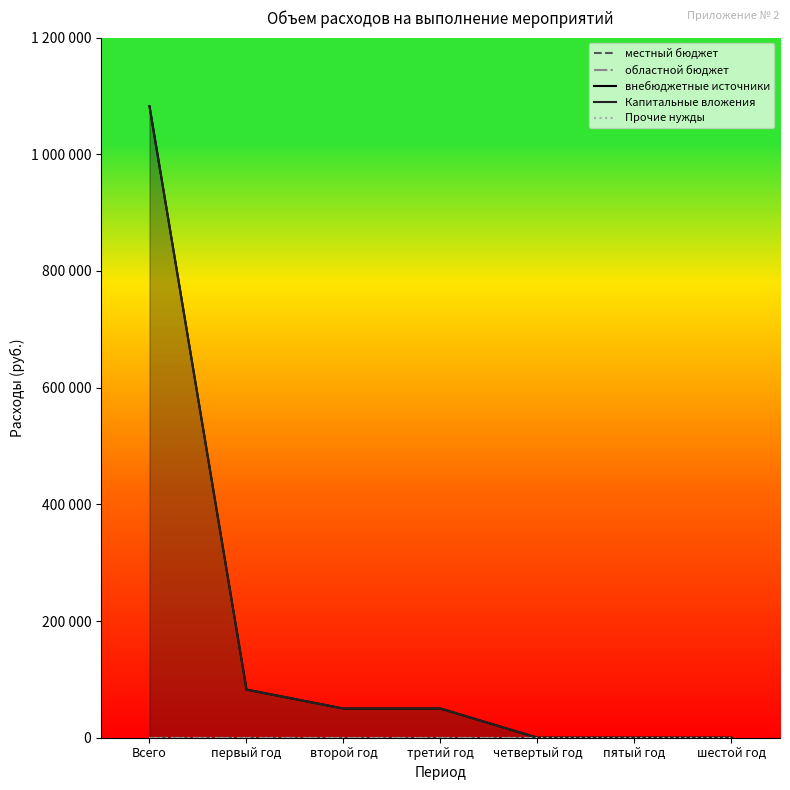

What is the label of the 6th point from the right?

первый год